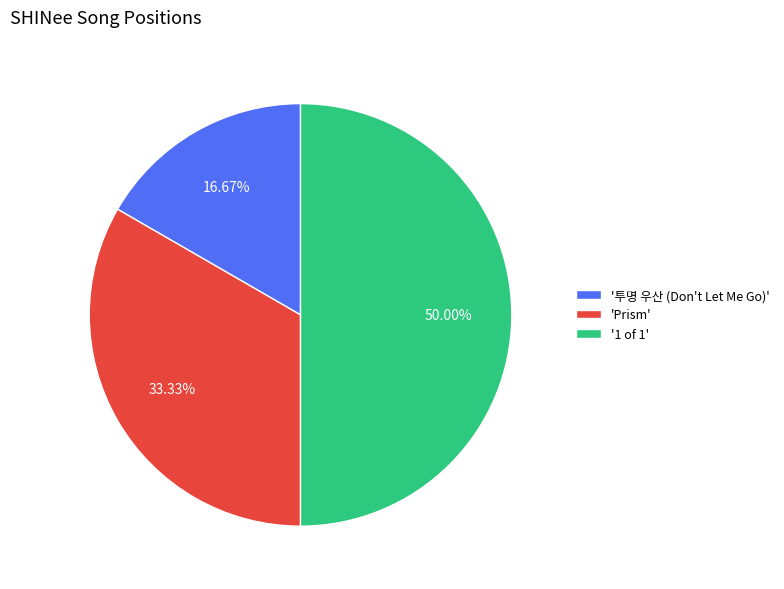

Rank the categories by value from lowest to highest.

'투명 우산 (Don't Let Me Go)', 'Prism', '1 of 1'